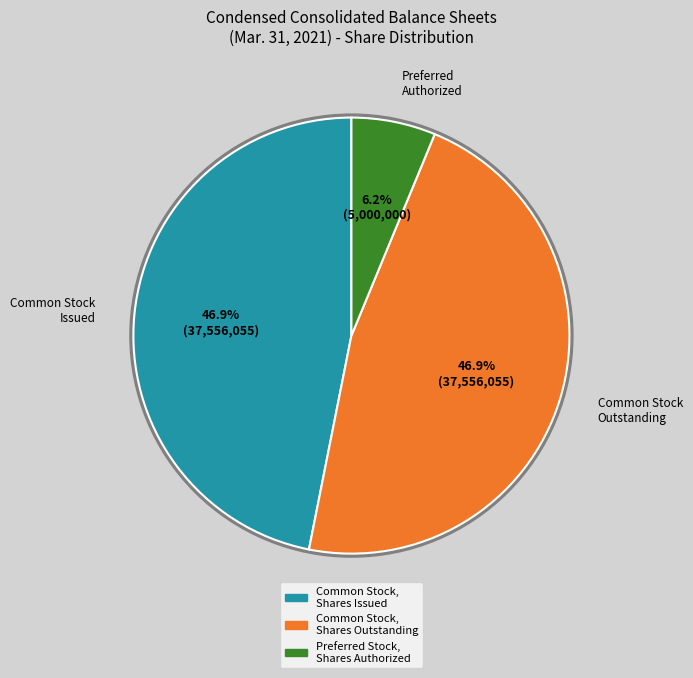

What is the smallest slice in the pie chart?

Preferred Stock, Shares Authorized